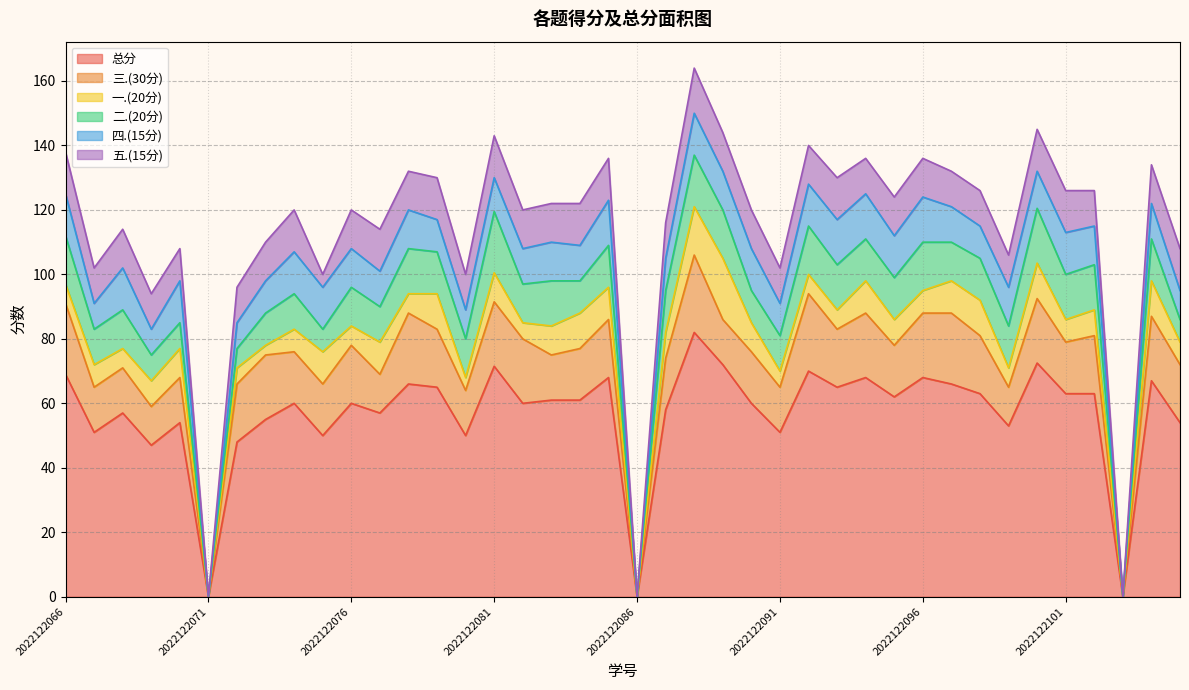

Which category has the lowest value in the 四.(15分) series?

2022122071